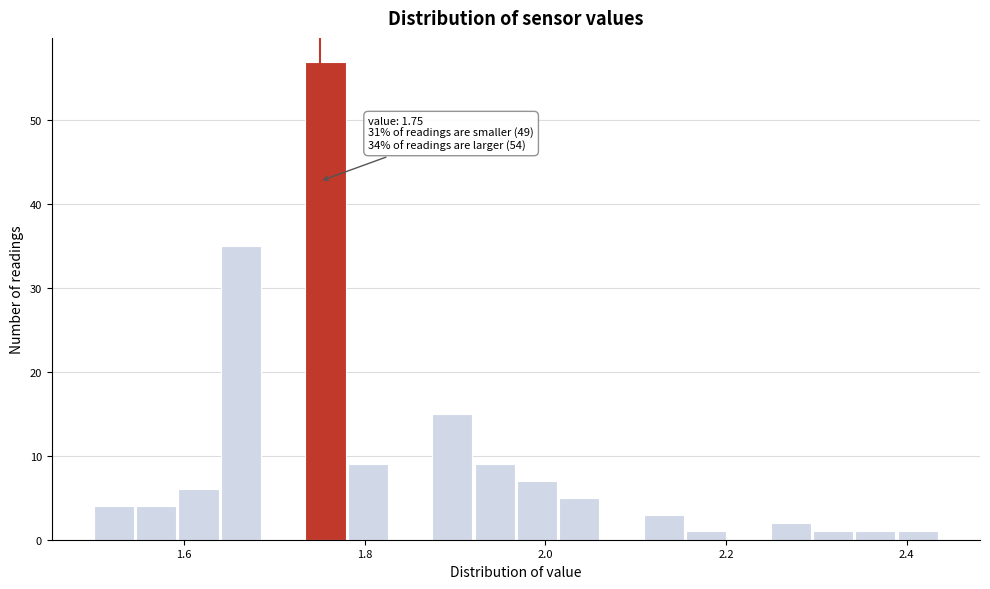

Read against the x-axis, roughly where is the centre of the tallest bar?

1.76